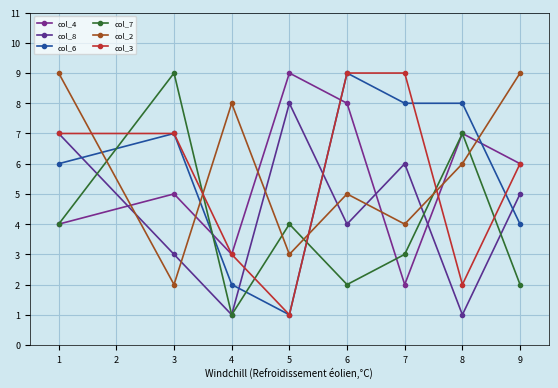

Reading right to left, extract all data points from this chart.

col_4: 6	7	2	8	9	3	5	4
col_8: 5	1	6	4	8	1	3	7
col_6: 4	8	8	9	1	2	7	6
col_7: 2	7	3	2	4	1	9	4
col_2: 9	6	4	5	3	8	2	9
col_3: 6	2	9	9	1	3	7	7